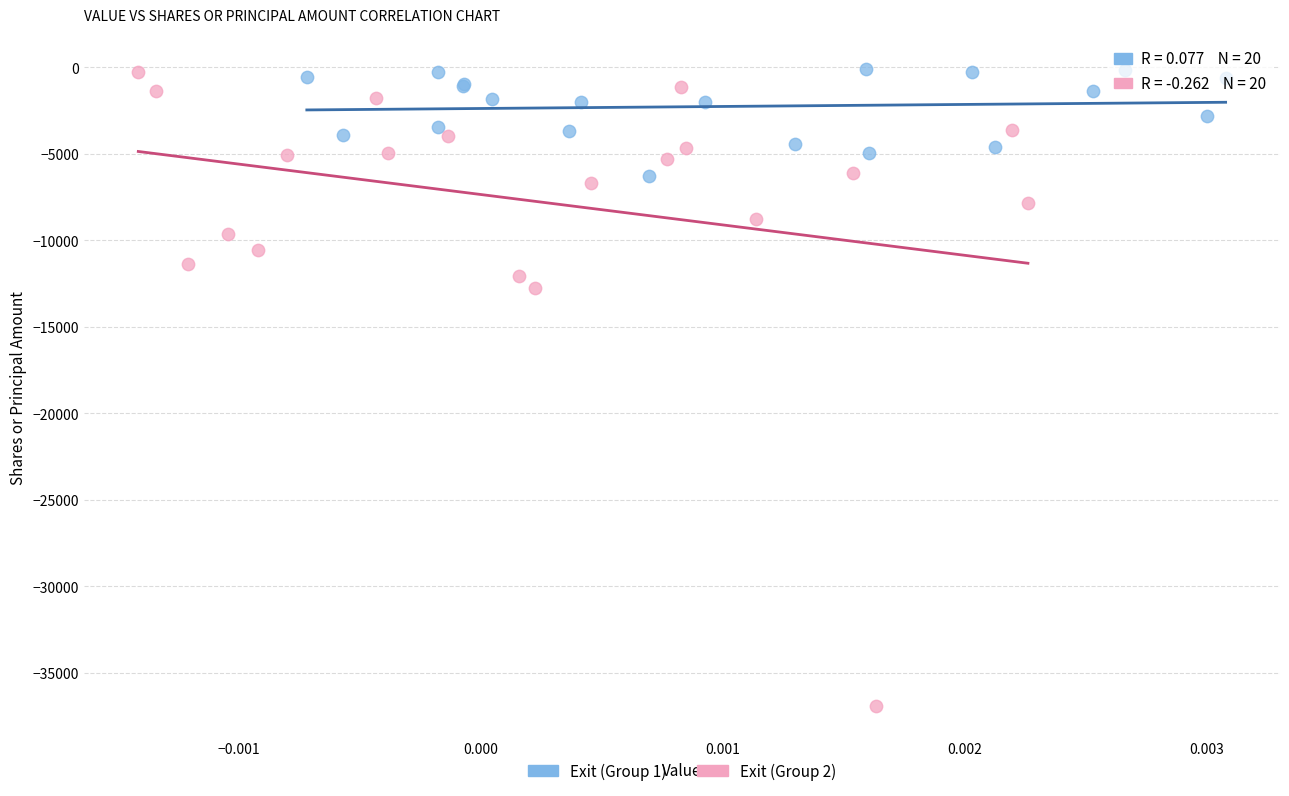

Which series has the largest Y range (max minus min)?

Exit (Group 2)